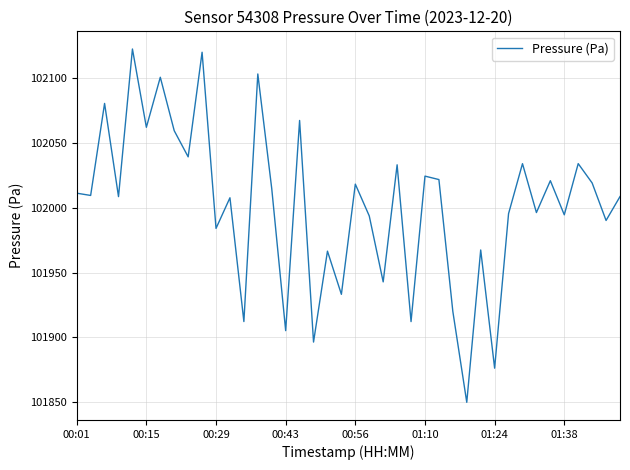

What is the difference between the maximum and minimum values?

272.4